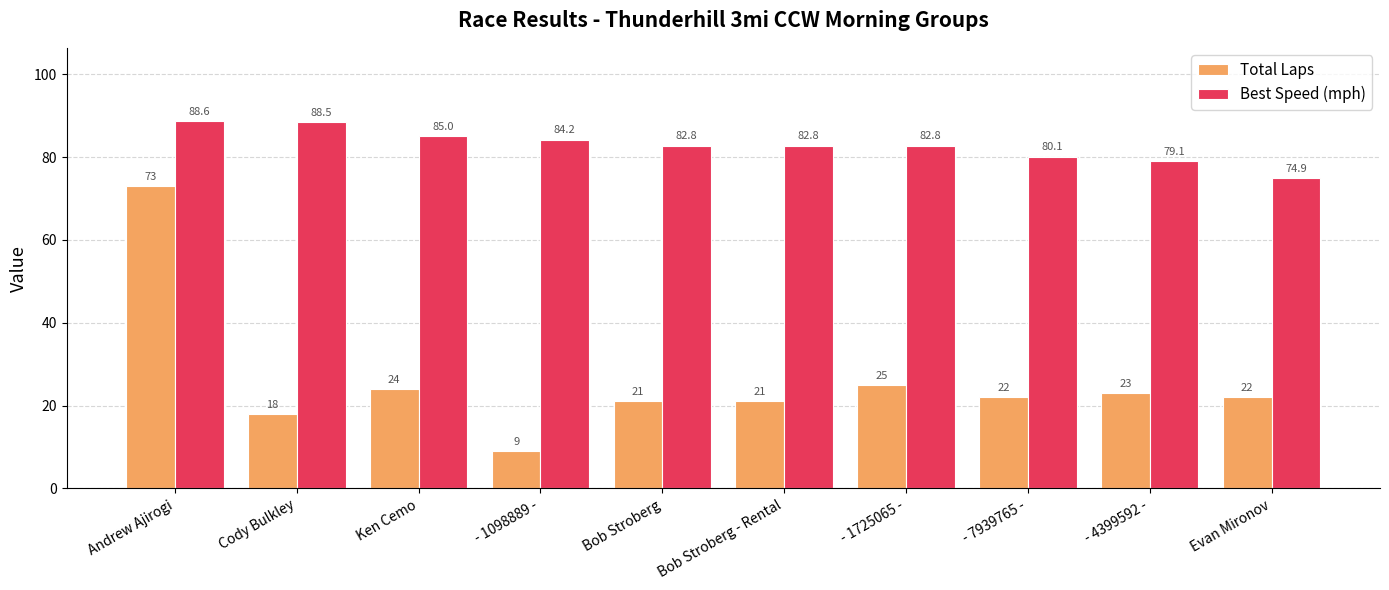

What is the spread (max minus min) of values at Bob Stroberg?

61.8